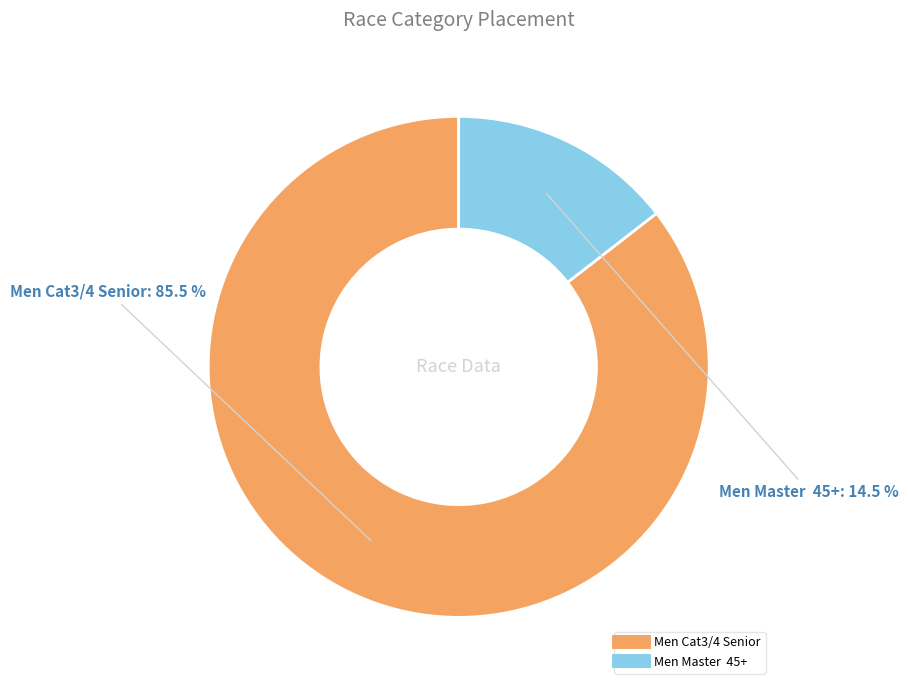

What portion of the pie excludes Men Cat3/4 Senior?

14.5%